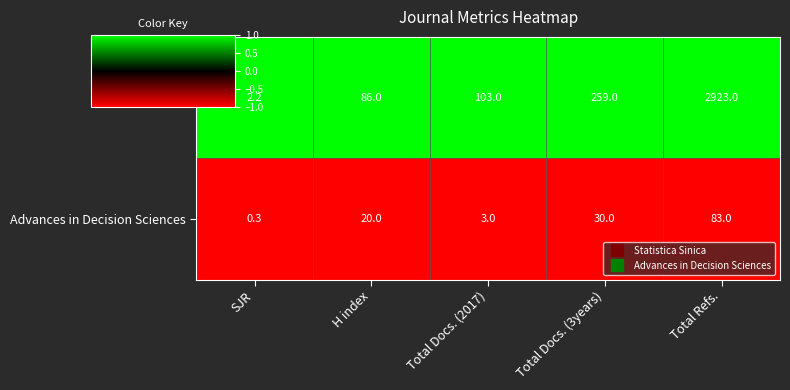

What is the average value of the Advances in Decision Sciences series?

27.3